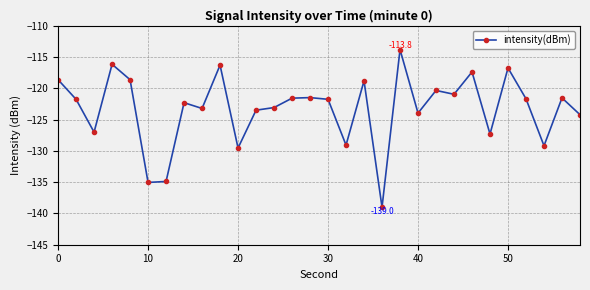

True or false: the data has more than 2 interior local peaks.

True